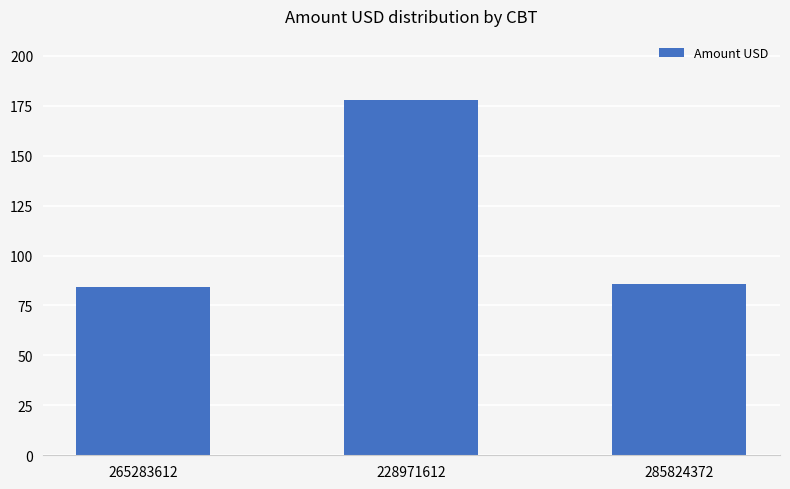

How many bars are there in total?

3